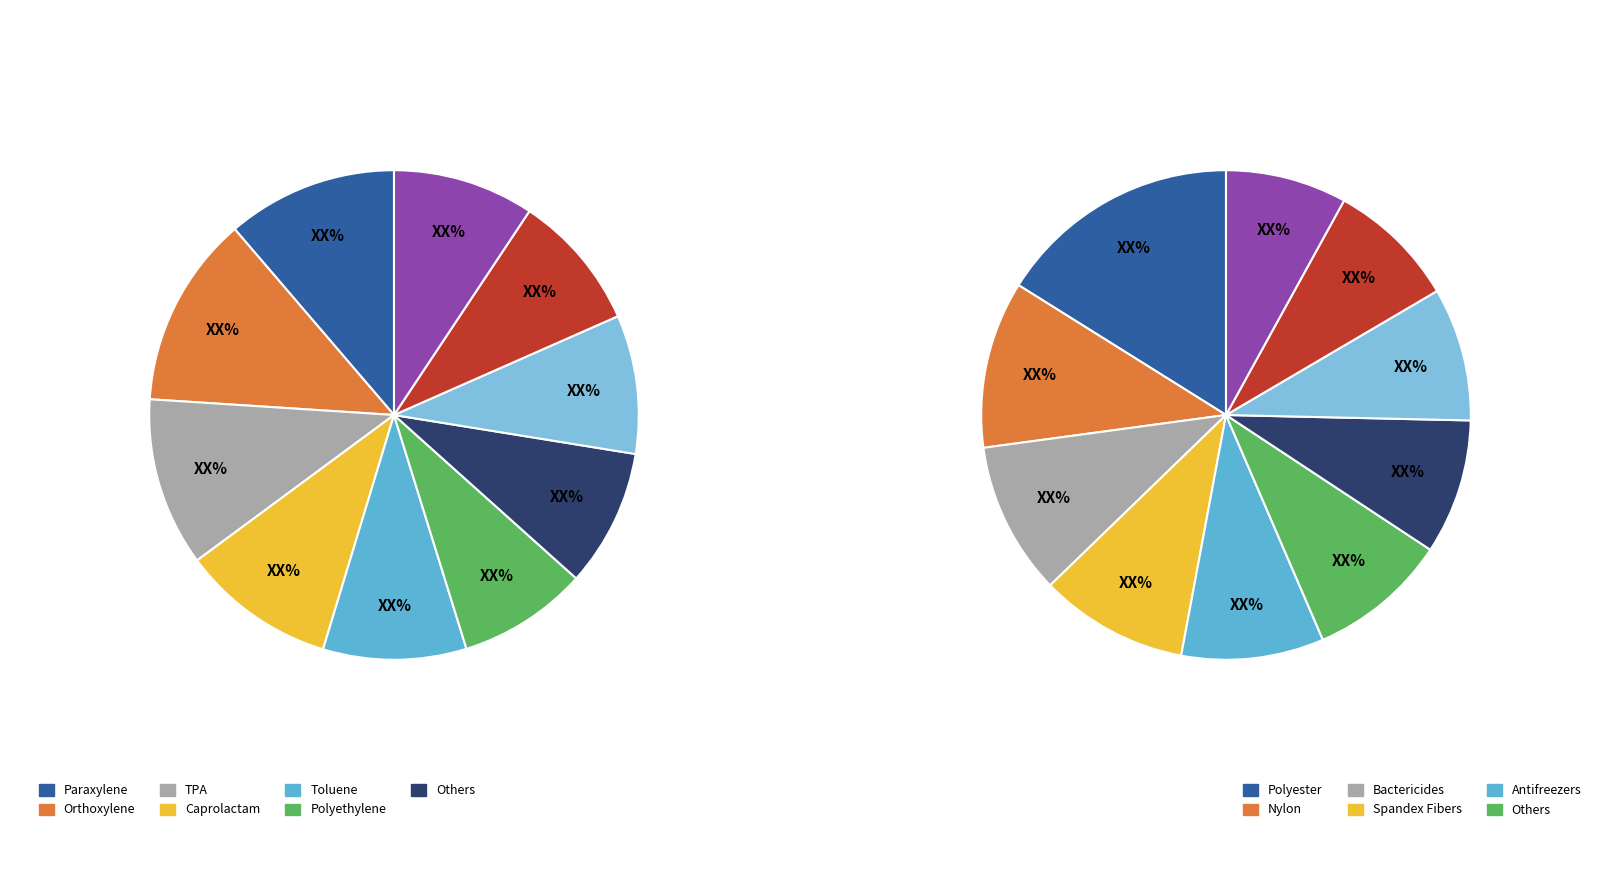

Between 5 and 9, which is larger?

9